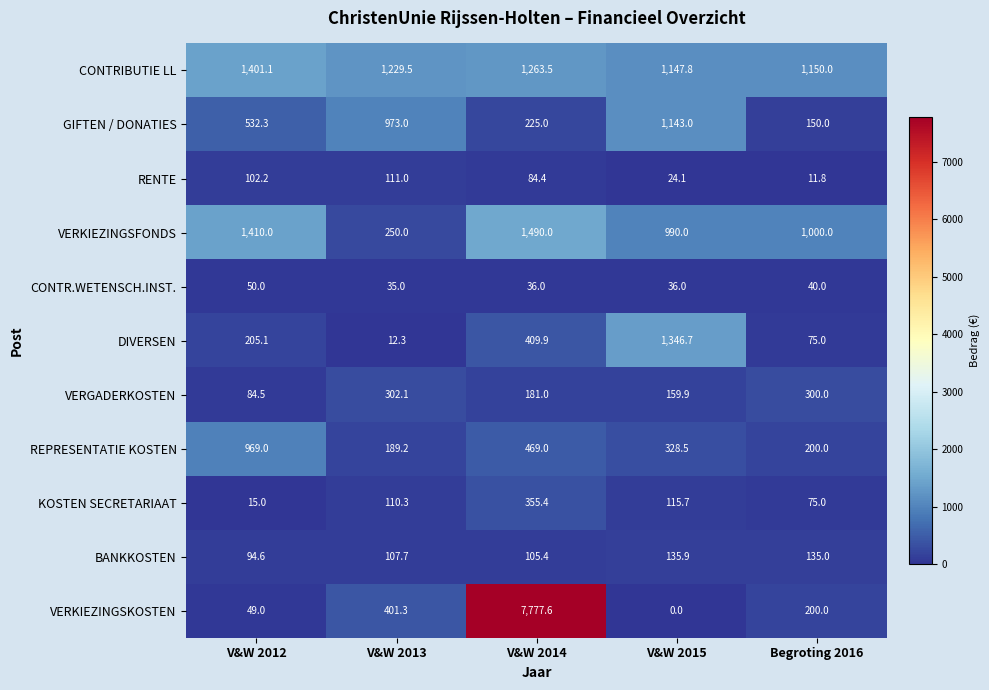

Which has a higher value, V&W 2012 or V&W 2015?

V&W 2012